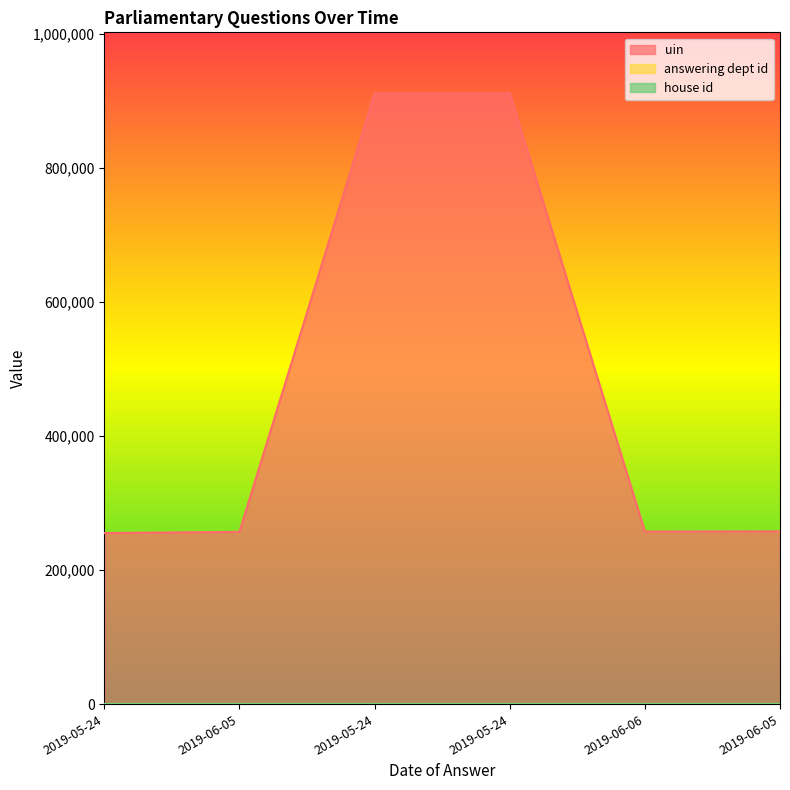

Reading right to left, extract all data points from this chart.

uin: 2019-06-05=257745	2019-06-06=257494	2019-05-24=911080	2019-05-24=911079	2019-06-05=257029	2019-05-24=255254
answering dept id: 2019-06-05=10	2019-06-06=10	2019-05-24=10	2019-05-24=10	2019-06-05=10	2019-05-24=10
house id: 2019-06-05=1	2019-06-06=1	2019-05-24=1	2019-05-24=1	2019-06-05=1	2019-05-24=1